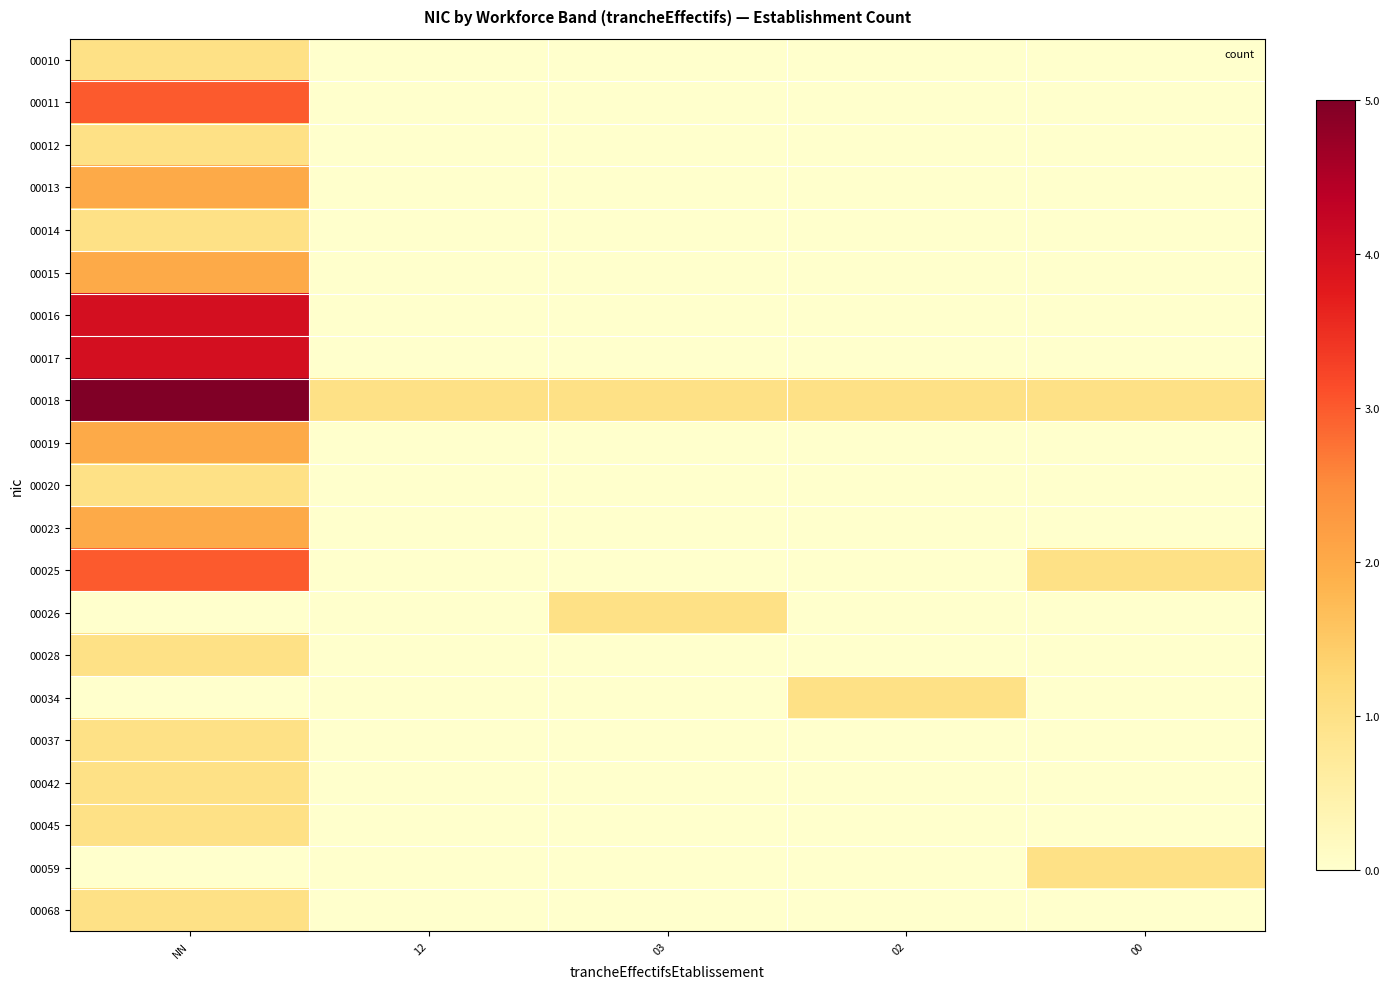

At NN, list the series in order from smallest to largest.

00026, 00034, 00059, 00010, 00012, 00014, 00020, 00028, 00037, 00042, 00045, 00068, 00013, 00015, 00019, 00023, 00011, 00025, 00016, 00017, 00018